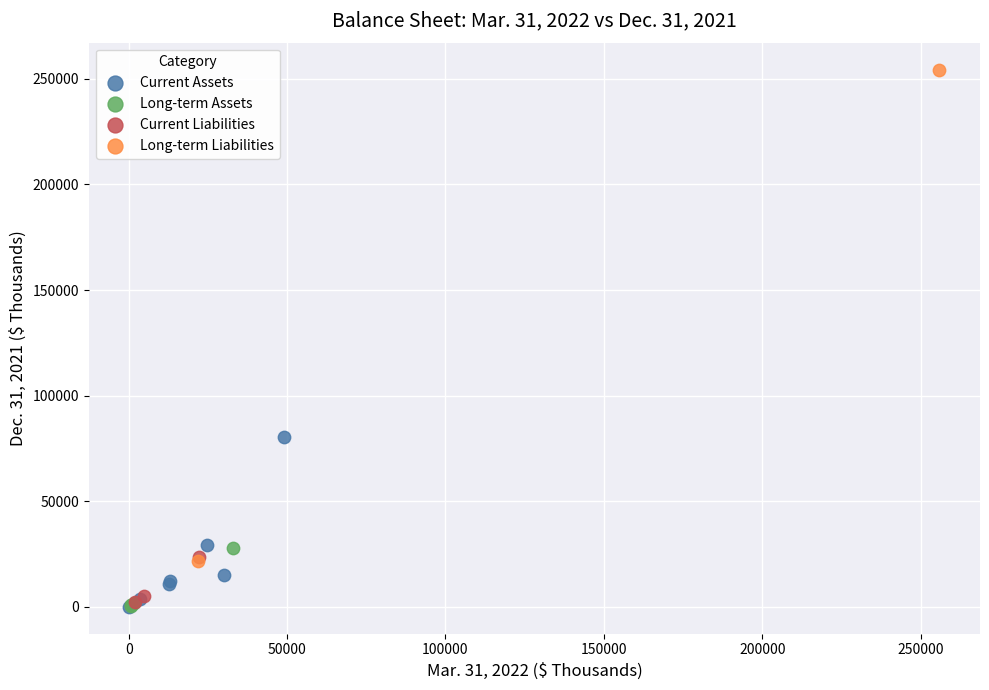

Which series reaches the maximum Y coordinate?

Long-term Liabilities